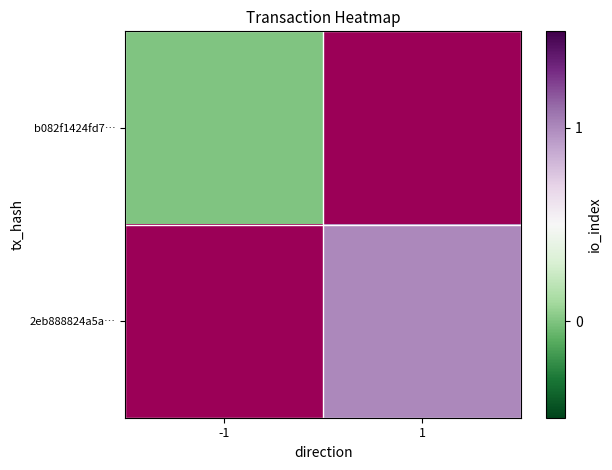

Which label corresponds to the largest value in the chart?

1